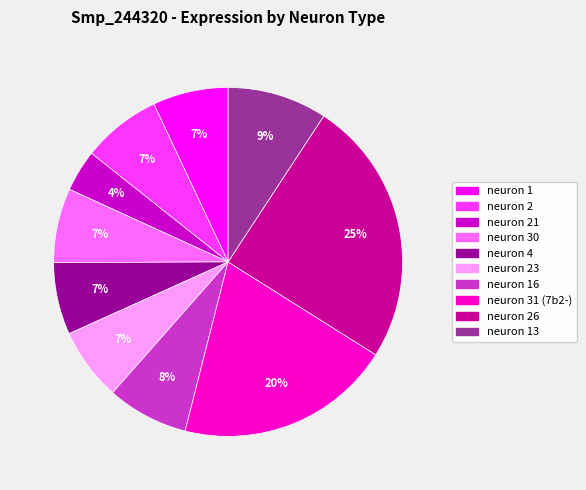

Is there any slice that represents more than half of the pie?

No